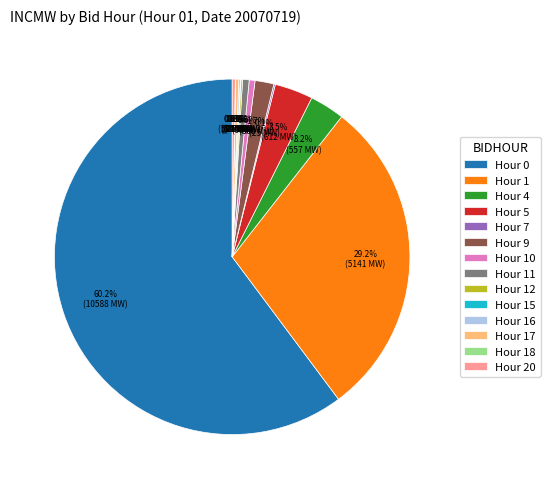

What is the ratio of the value at Hour 4 to the value at Hour 20?

11.1